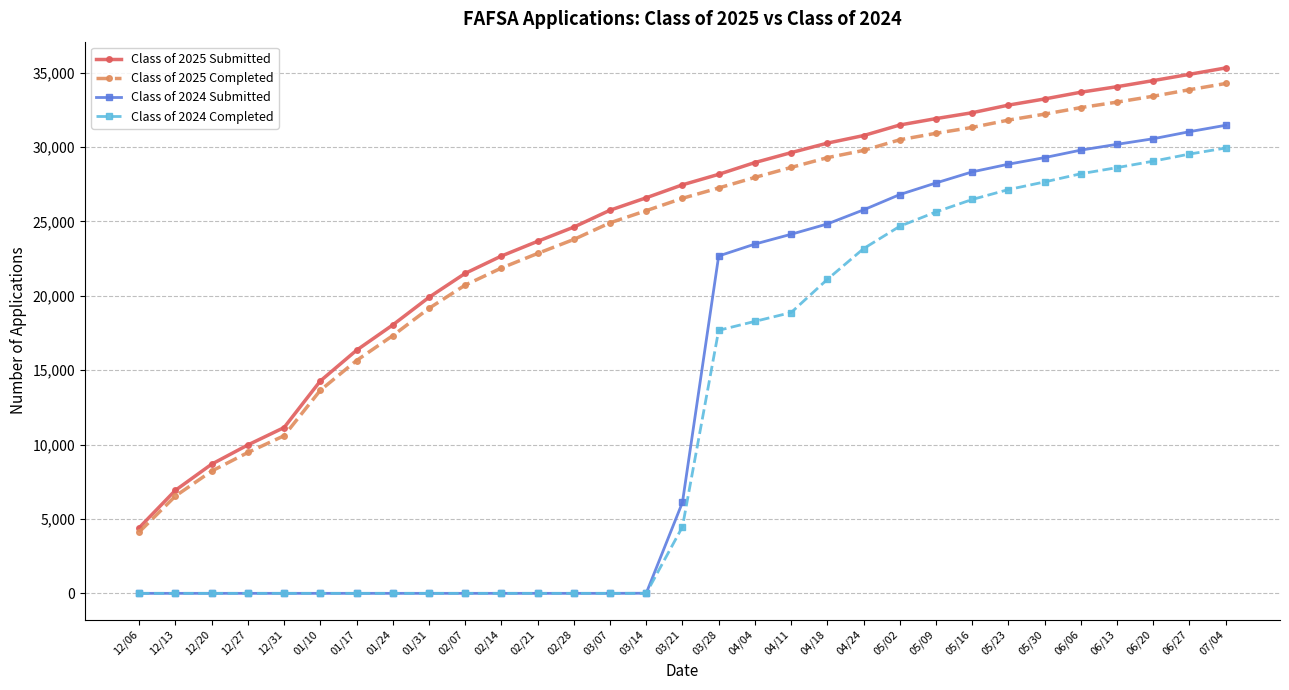

Where is Class of 2024 Submitted nearest to the value 15734?

03/28